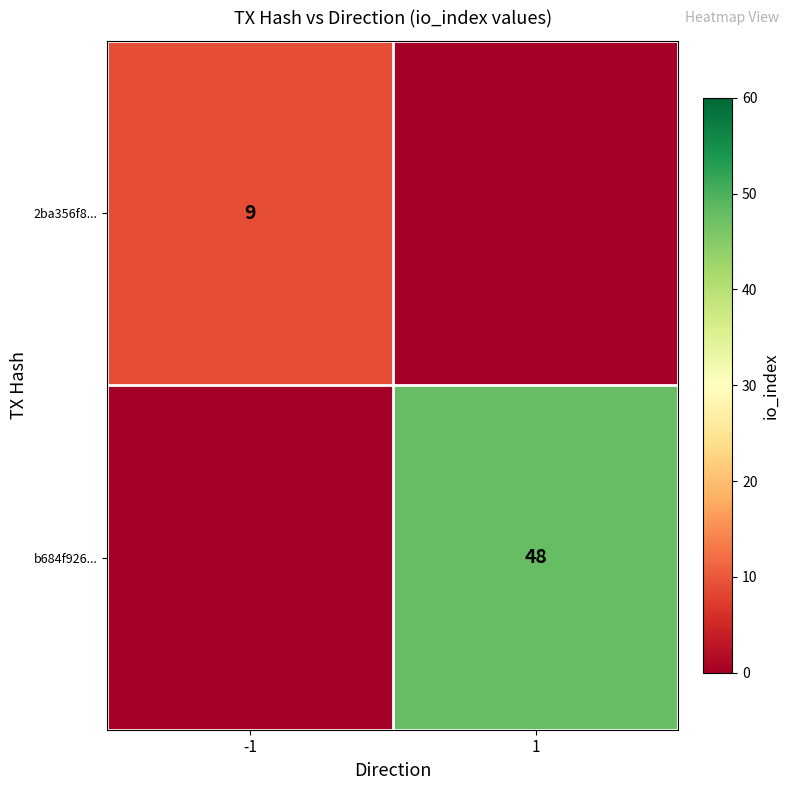

True or false: 2ba356f8... has a value of 9 at -1.

True